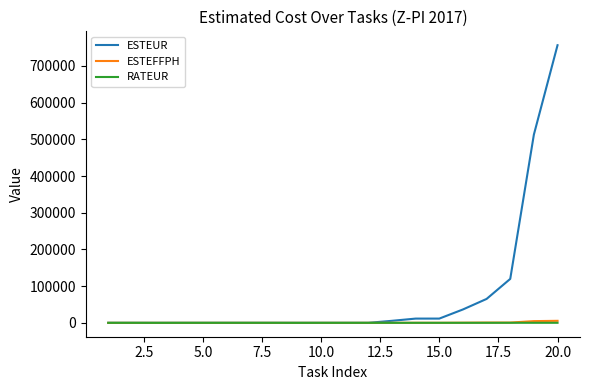

Which series has the widest spread of values?

ESTEUR